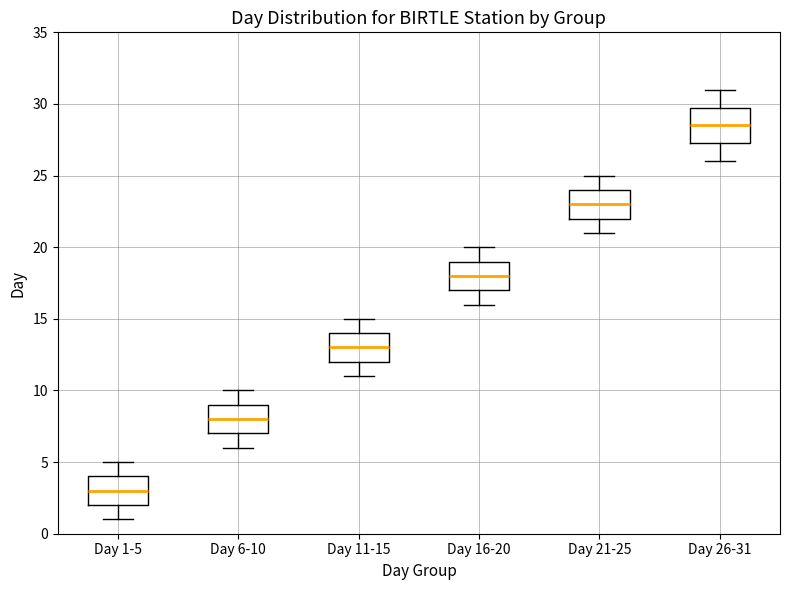

Reading left to right, transcribe this box plot: for each box, give where its median line is, the range the box spans, and where its two whiskers end, as read against the y-axis. The values are not printed on the chart, so give them approximately, as read against the axis.

Day 1-5: median 3.0, box 2.0 to 4.0, whiskers 1.0 to 5.0
Day 6-10: median 8.0, box 7.0 to 9.0, whiskers 6.0 to 10.0
Day 11-15: median 13.0, box 12.0 to 14.0, whiskers 11.0 to 15.0
Day 16-20: median 18.0, box 17.0 to 19.0, whiskers 16.0 to 20.0
Day 21-25: median 23.0, box 22.0 to 24.0, whiskers 21.0 to 25.0
Day 26-31: median 28.5, box 27.5 to 30.0, whiskers 26.0 to 31.0